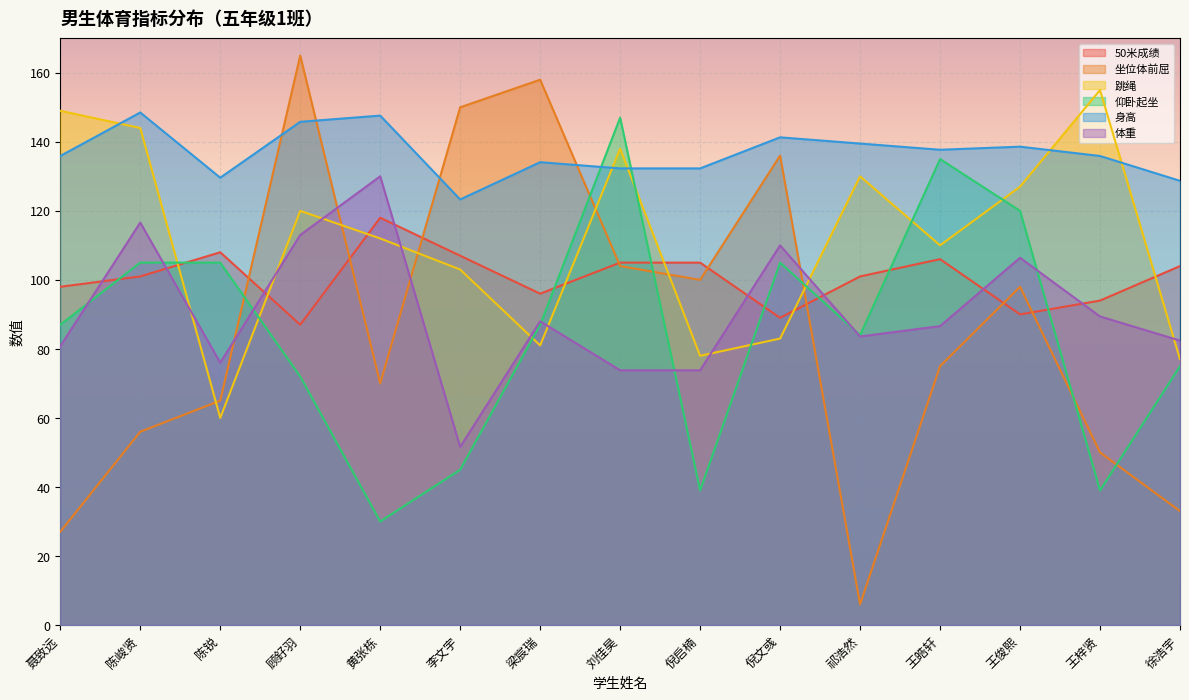

What is the difference between the 身高 values at 聂致远 and 顾釨羽?

9.9